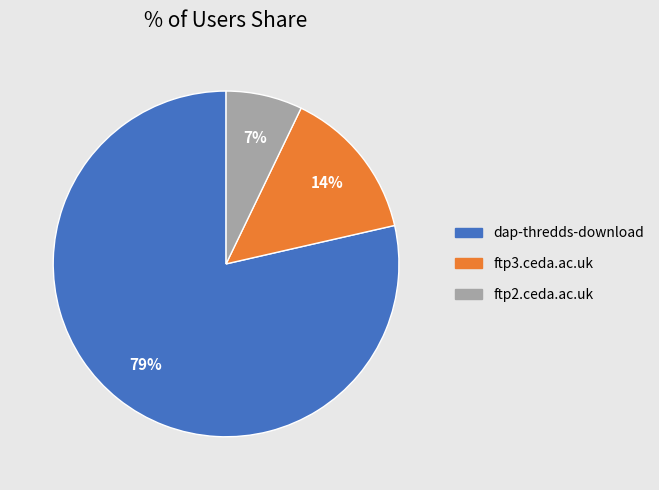

What is the ratio of the value at ftp3.ceda.ac.uk to the value at ftp2.ceda.ac.uk?

2.0